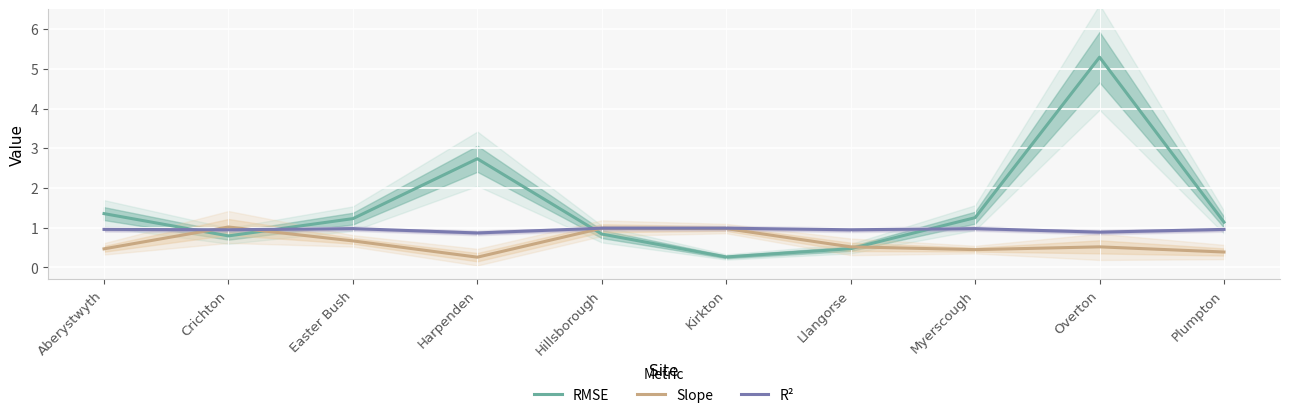

Where do RMSE and Slope first cross each other?

Aberystwyth and Crichton